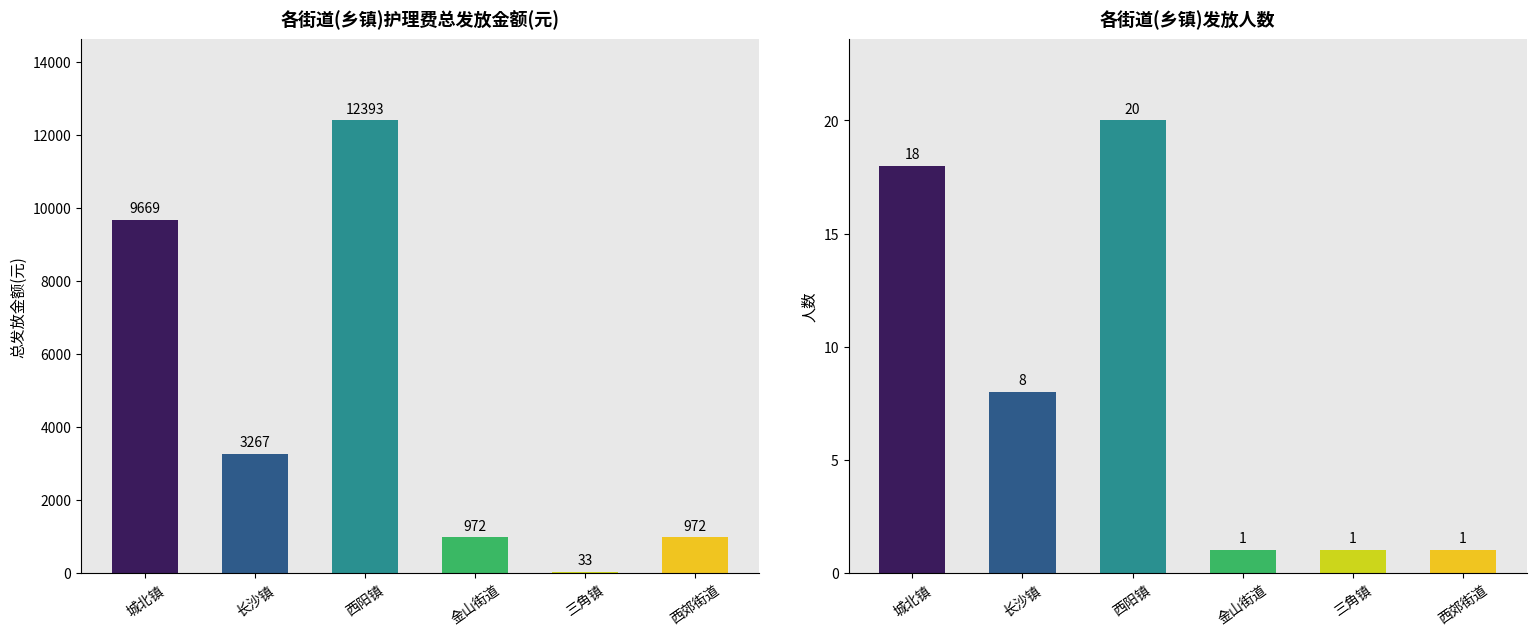

Which series has the largest total across all categories?

总发放金额(元)